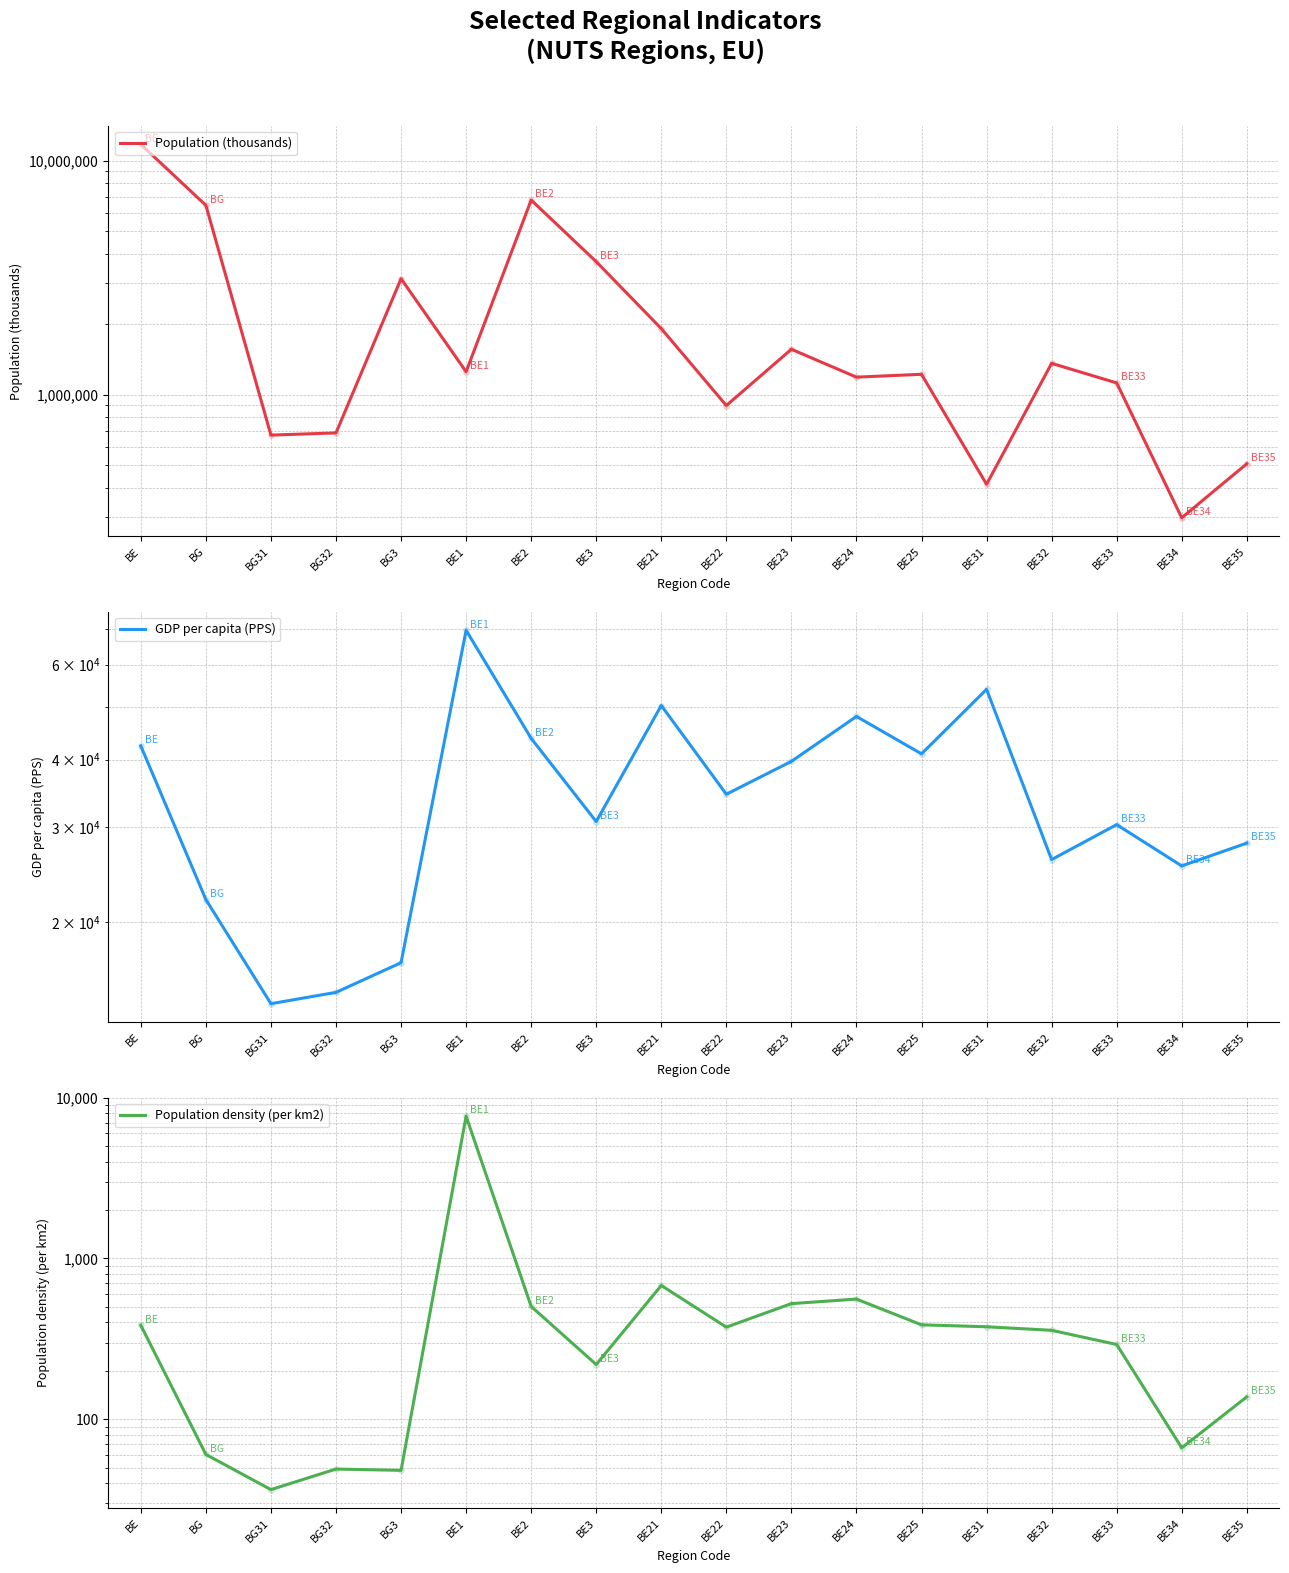

What is the lowest value of the Population density (per km2) series?

36.5